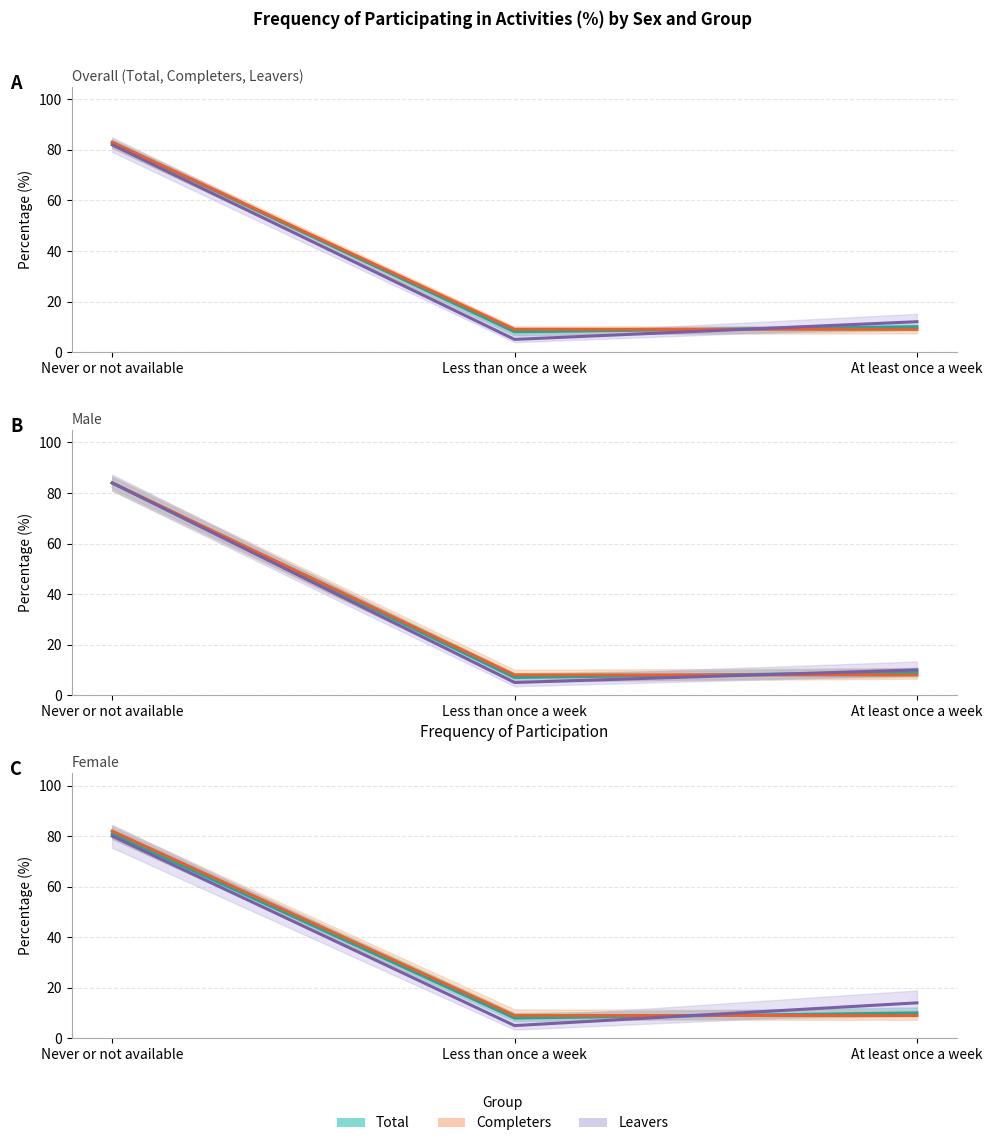

Reading left to right, what are all the values shown in this chart?

Total: 83	8	10
Completers: 83	9	9
Leavers: 82	5	12